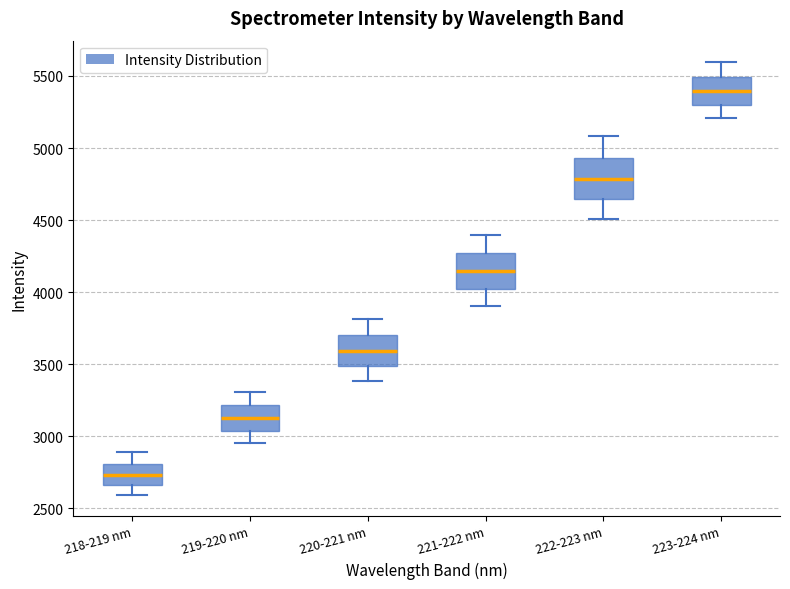

Reading left to right, read every box against the y-axis: the position of its median line, the range the box covers, and the ends of its whiskers. The values are not printed on the chart, so give them approximately, as read against the axis.

218-219 nm: median 2750, box 2650 to 2800, whiskers 2600 to 2900
219-220 nm: median 3100, box 3050 to 3200, whiskers 2950 to 3300
220-221 nm: median 3600, box 3500 to 3700, whiskers 3400 to 3800
221-222 nm: median 4150, box 4000 to 4250, whiskers 3900 to 4400
222-223 nm: median 4800, box 4650 to 4950, whiskers 4500 to 5100
223-224 nm: median 5400, box 5300 to 5500, whiskers 5200 to 5600